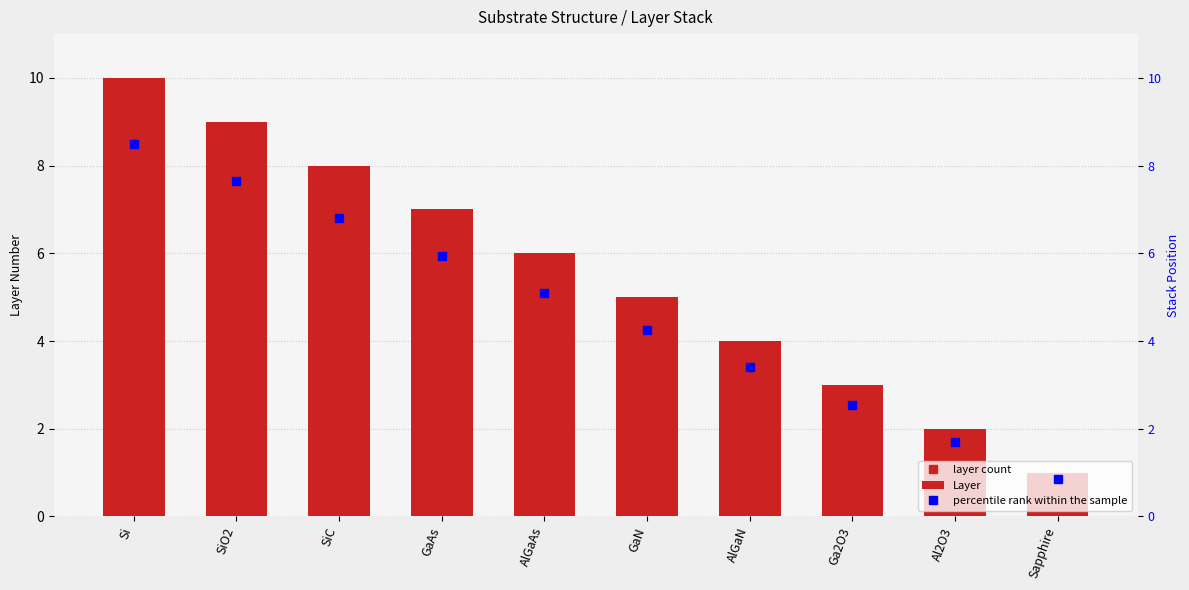

What position from the left is SiO2?

2